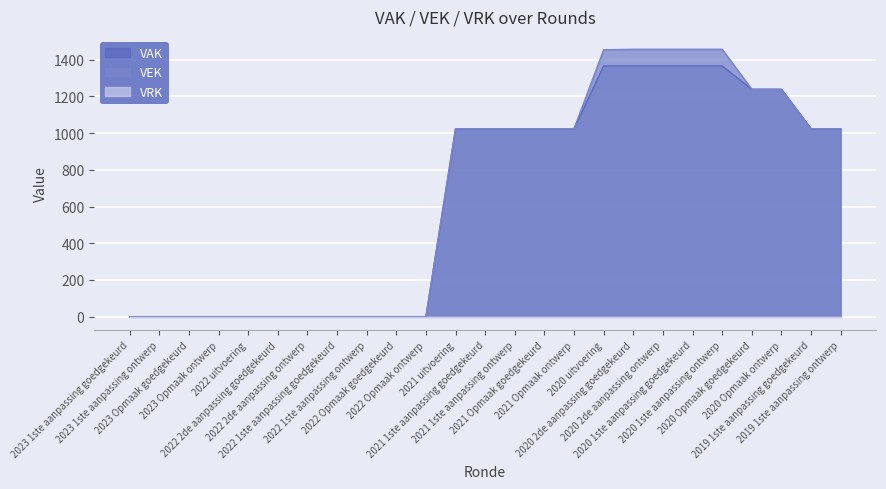

True or false: VEK and VAK intersect in this chart.

False